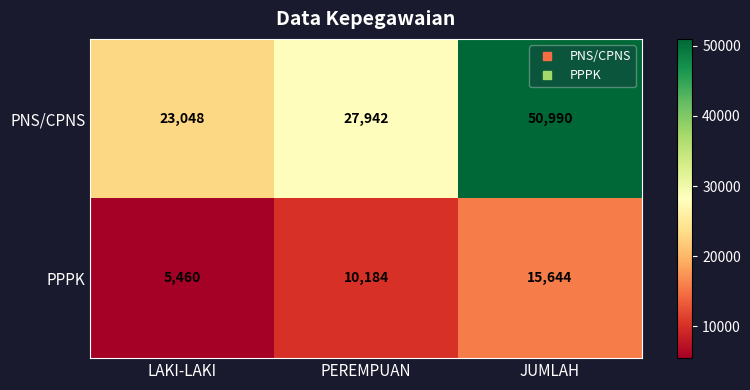

Rank the series by their average value, from highest to lowest.

PNS/CPNS, PPPK